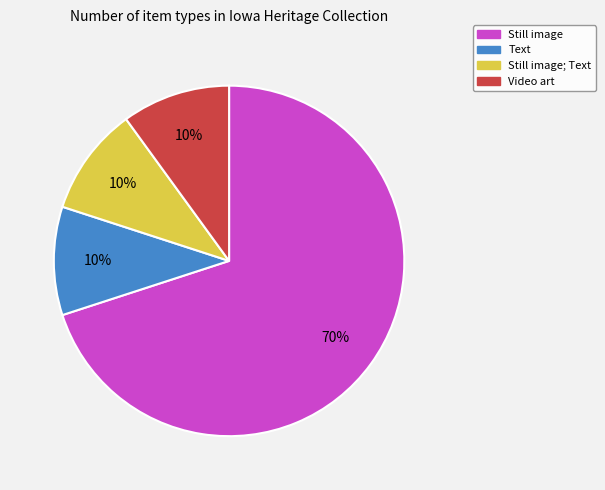

To the nearest percent, what percentage of the pie is Video art?

10%